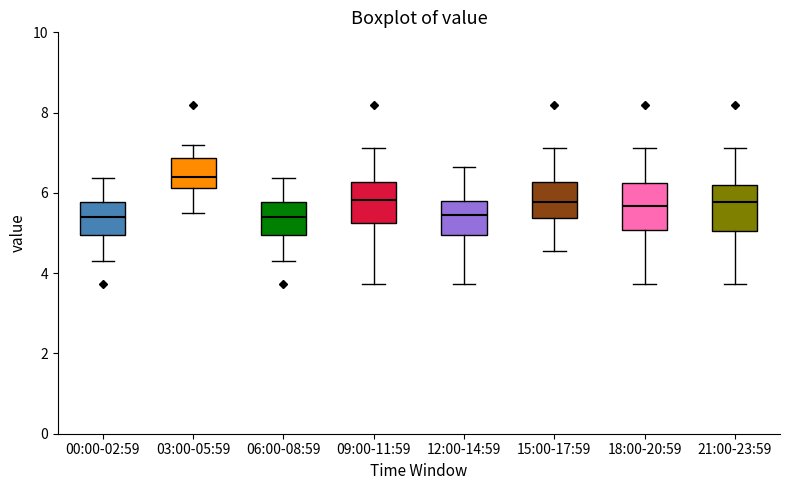

Where does the upper whisker of the box for 03:00-05:59 end on the y-axis? The values are not printed on the chart, so give them approximately, as read against the axis.

7.2